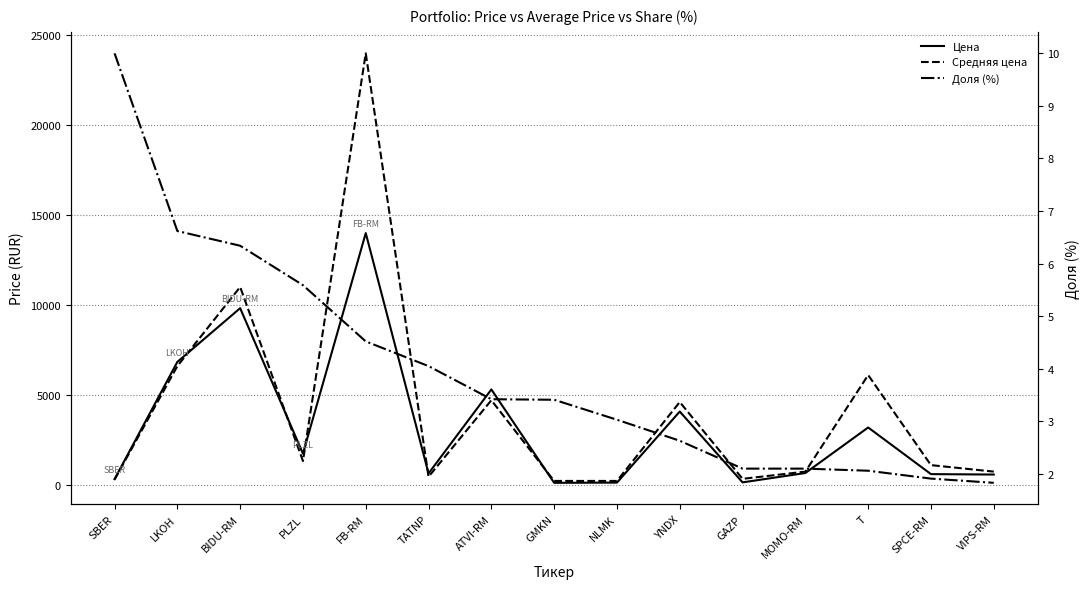

How many data points in Доля (%) are above 3?

9